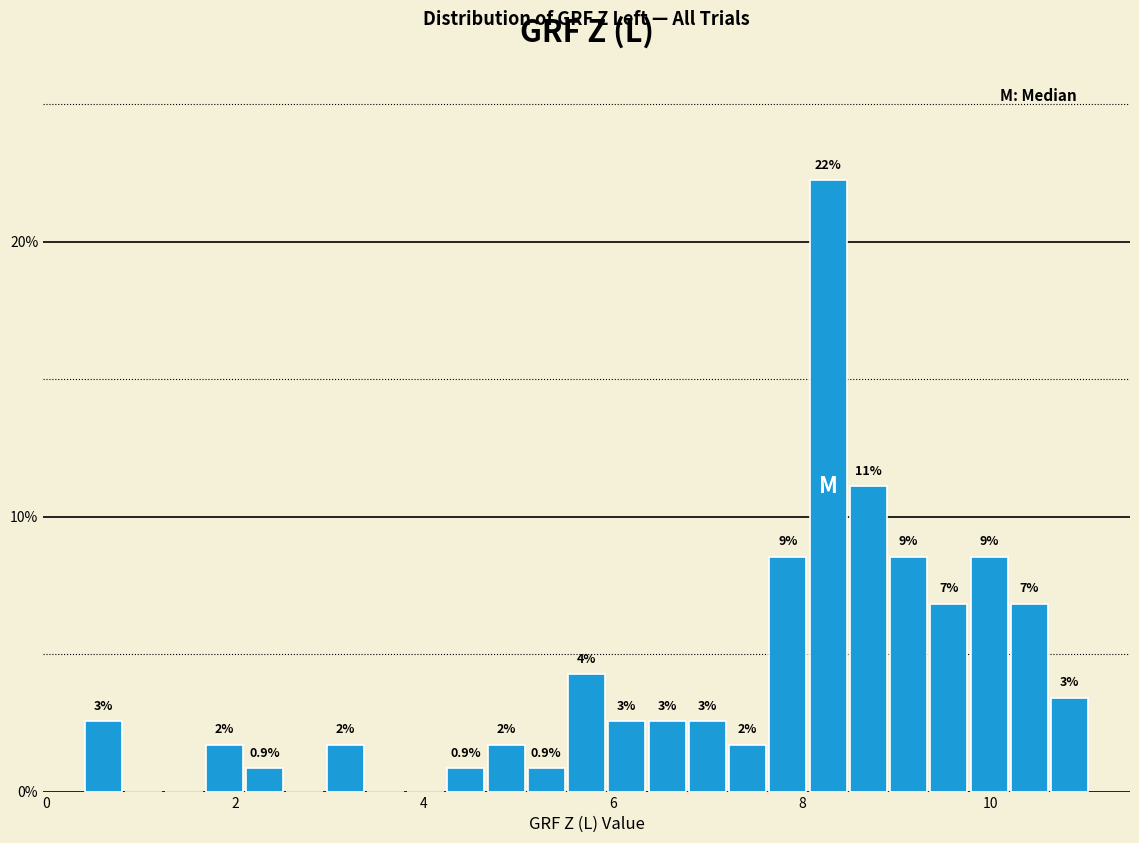

Around what value on the x-axis is the tallest bar? Give the approximate position of its centre, as read against the axis.

8.2